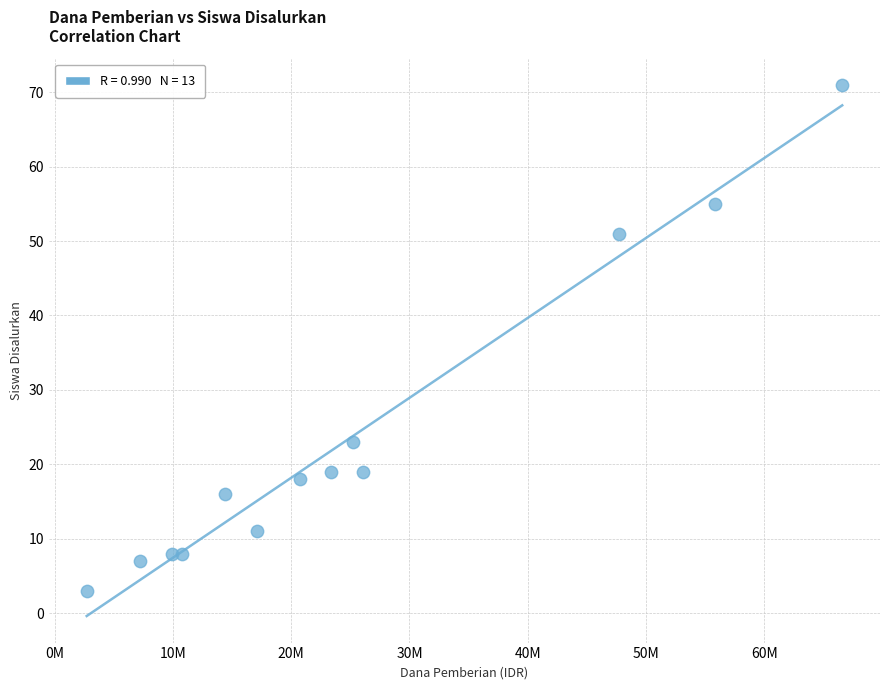

What is the range of Y values (max minus min)?

68